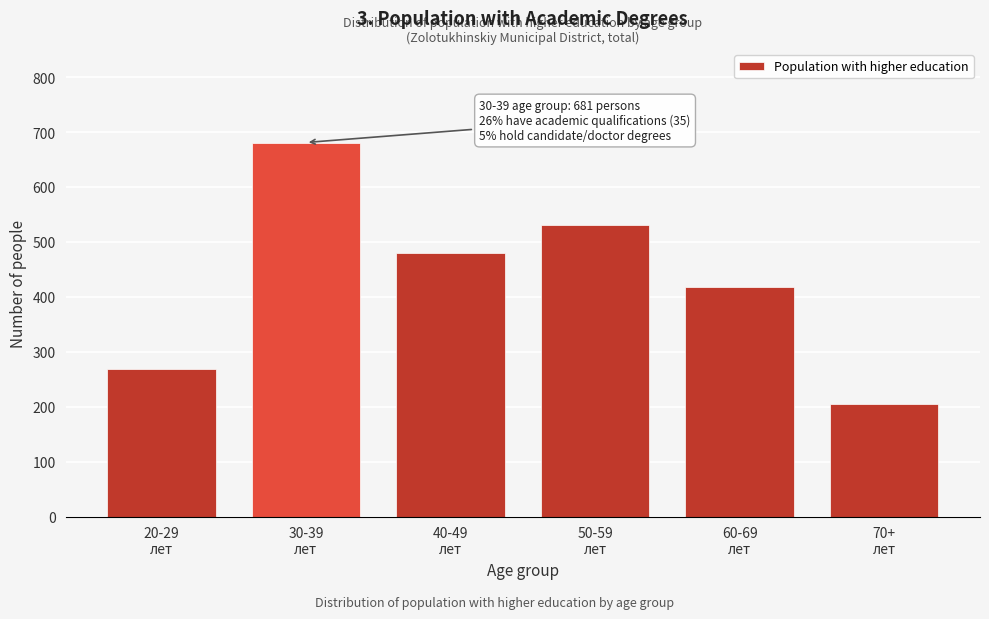

Reading left to right, transcribe all the data shown in this chart.

268	681	480	531	417	205